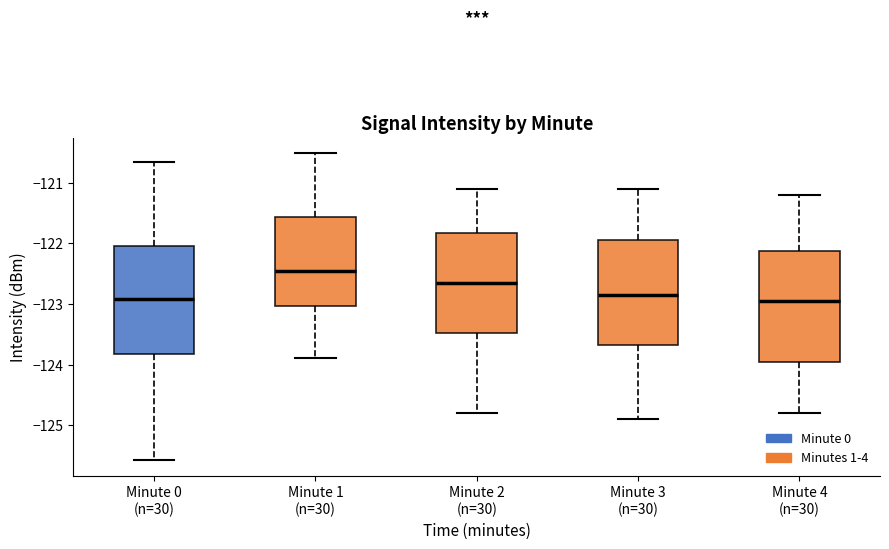

Reading left to right, read every box against the y-axis: the position of its median line, the range the box covers, and the ends of its whiskers. The values are not printed on the chart, so give them approximately, as read against the axis.

Minute 0 (n=30): median -122.9, box -123.8 to -122.0, whiskers -125.6 to -120.7
Minute 1 (n=30): median -122.4, box -123.0 to -121.6, whiskers -123.9 to -120.5
Minute 2 (n=30): median -122.6, box -123.5 to -121.8, whiskers -124.8 to -121.1
Minute 3 (n=30): median -122.8, box -123.7 to -121.9, whiskers -124.9 to -121.1
Minute 4 (n=30): median -122.9, box -123.9 to -122.1, whiskers -124.8 to -121.2